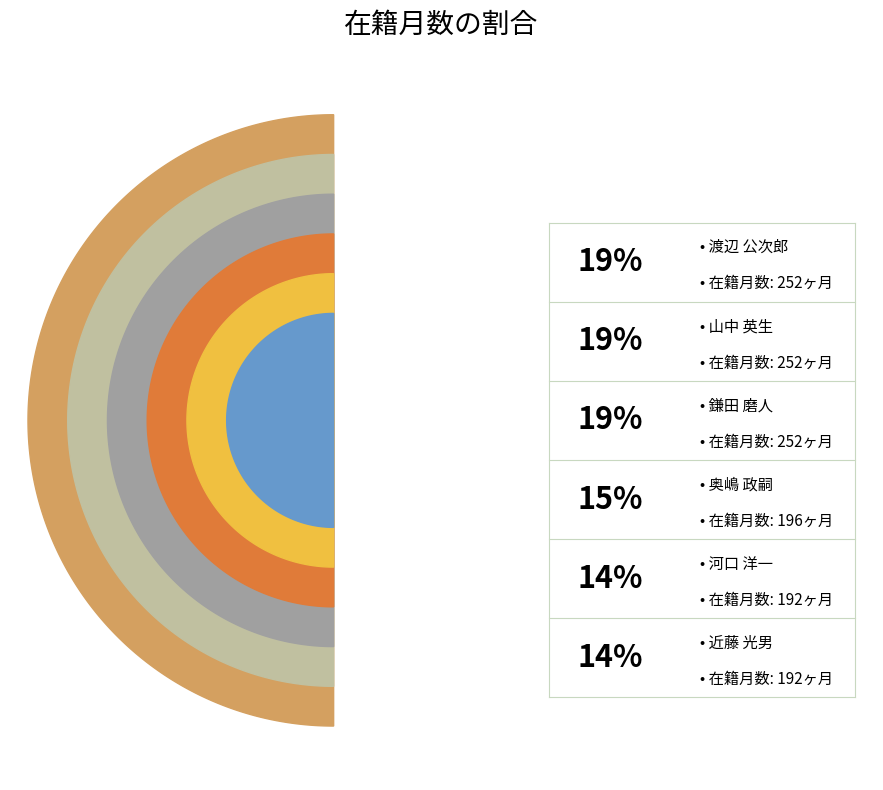

To the nearest percent, what is the difference between the 奥嶋 政嗣 and 渡辺 公次郎 slice percentages?

4%